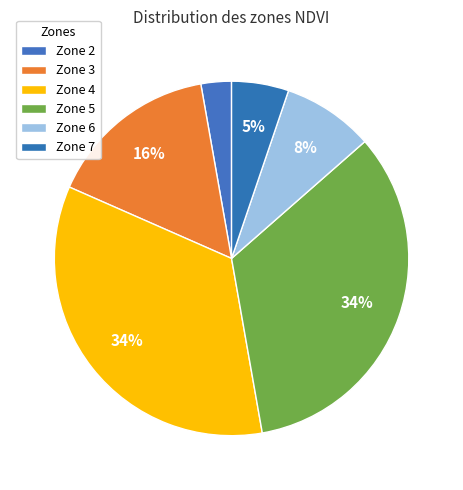

To the nearest percent, what is the difference between the largest and smallest slice percentages?

32%